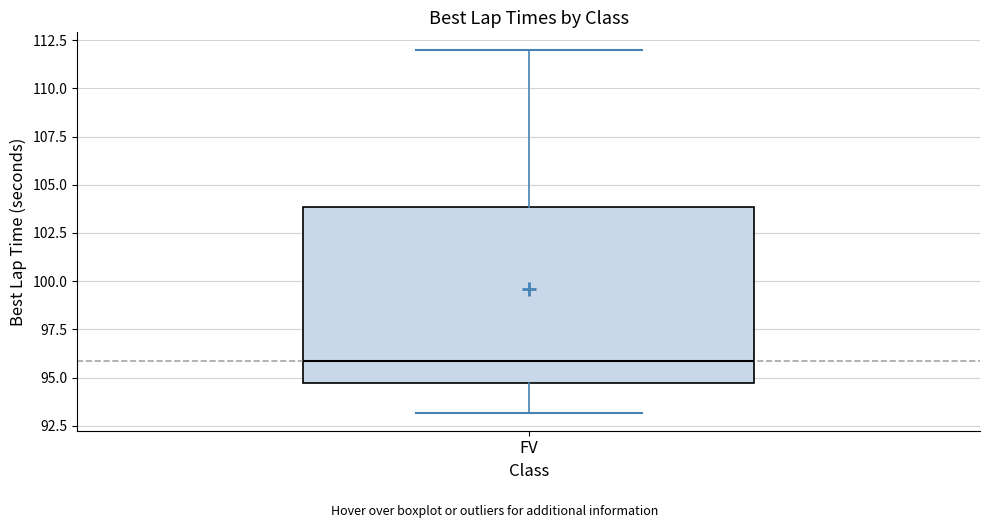

Read this box plot against the y-axis: the position of the median line, the range covered by the box, and the ends of both whiskers. The values are not printed on the chart, so give them approximately, as read against the axis.

median 96.0, box 94.5 to 104.0, whiskers 93.0 to 112.0